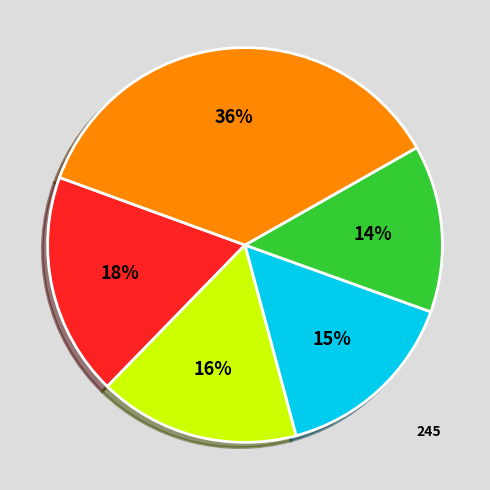

Do 263 and 292 together represent more than half of the pie?

No